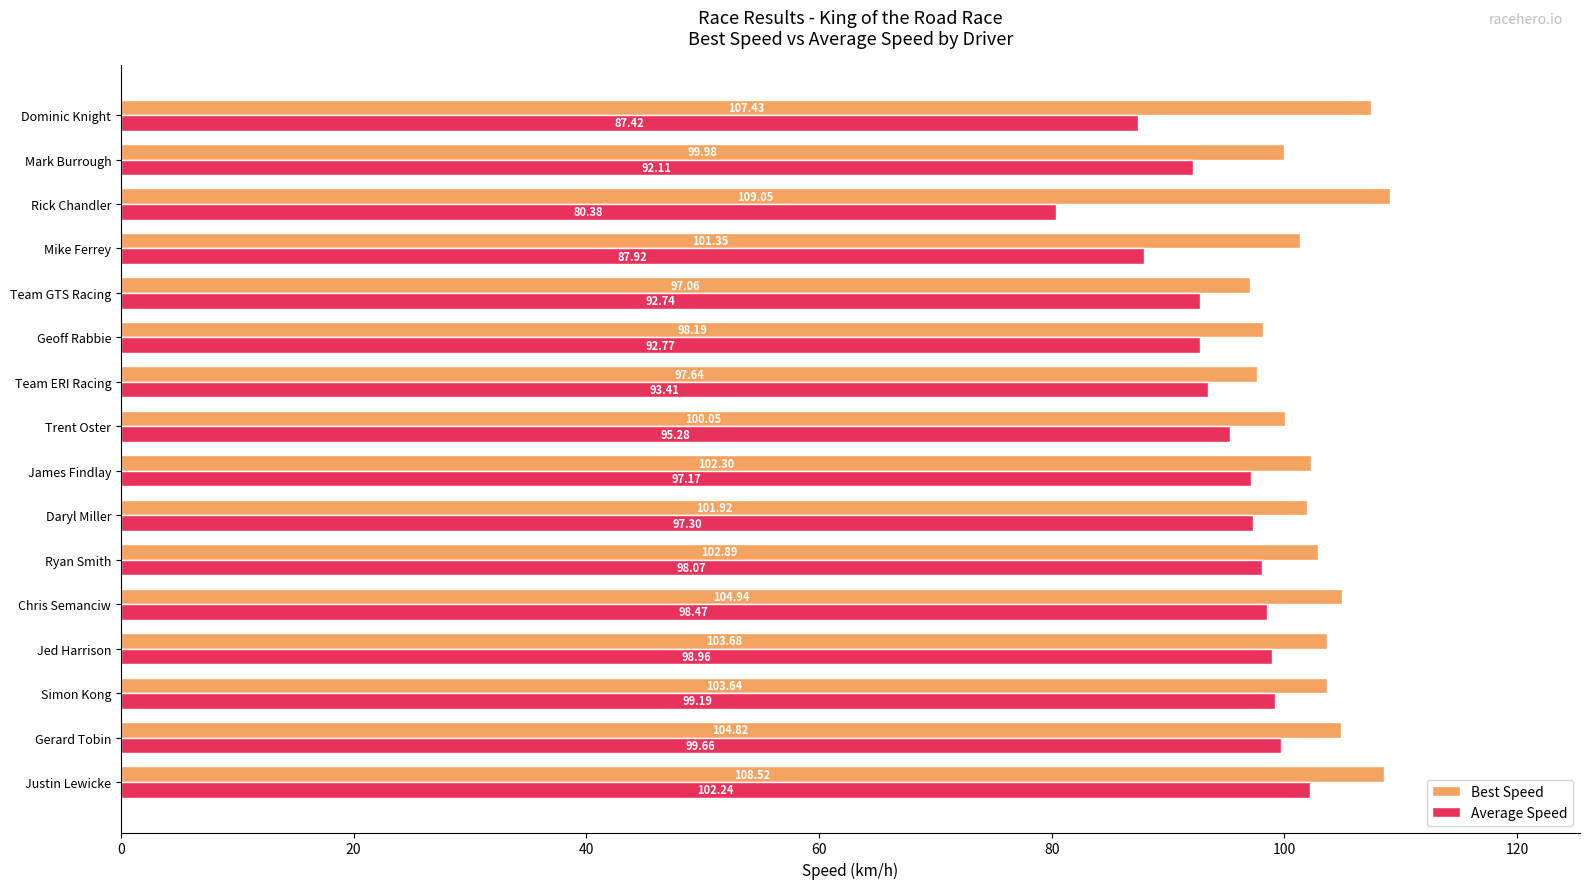

How many data points in Best Speed are above 102?

9